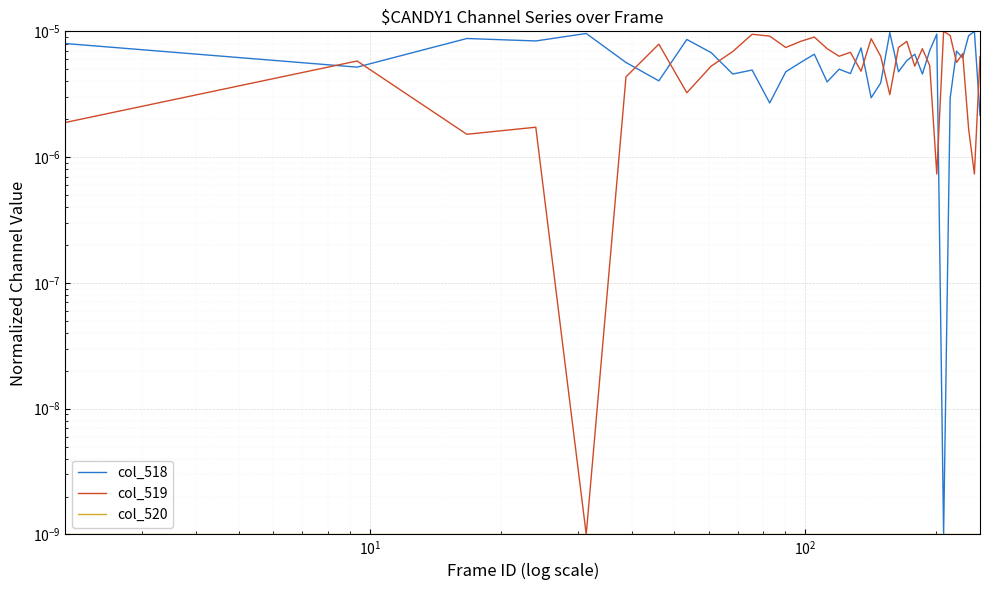

How many lines are shown in the chart?

3